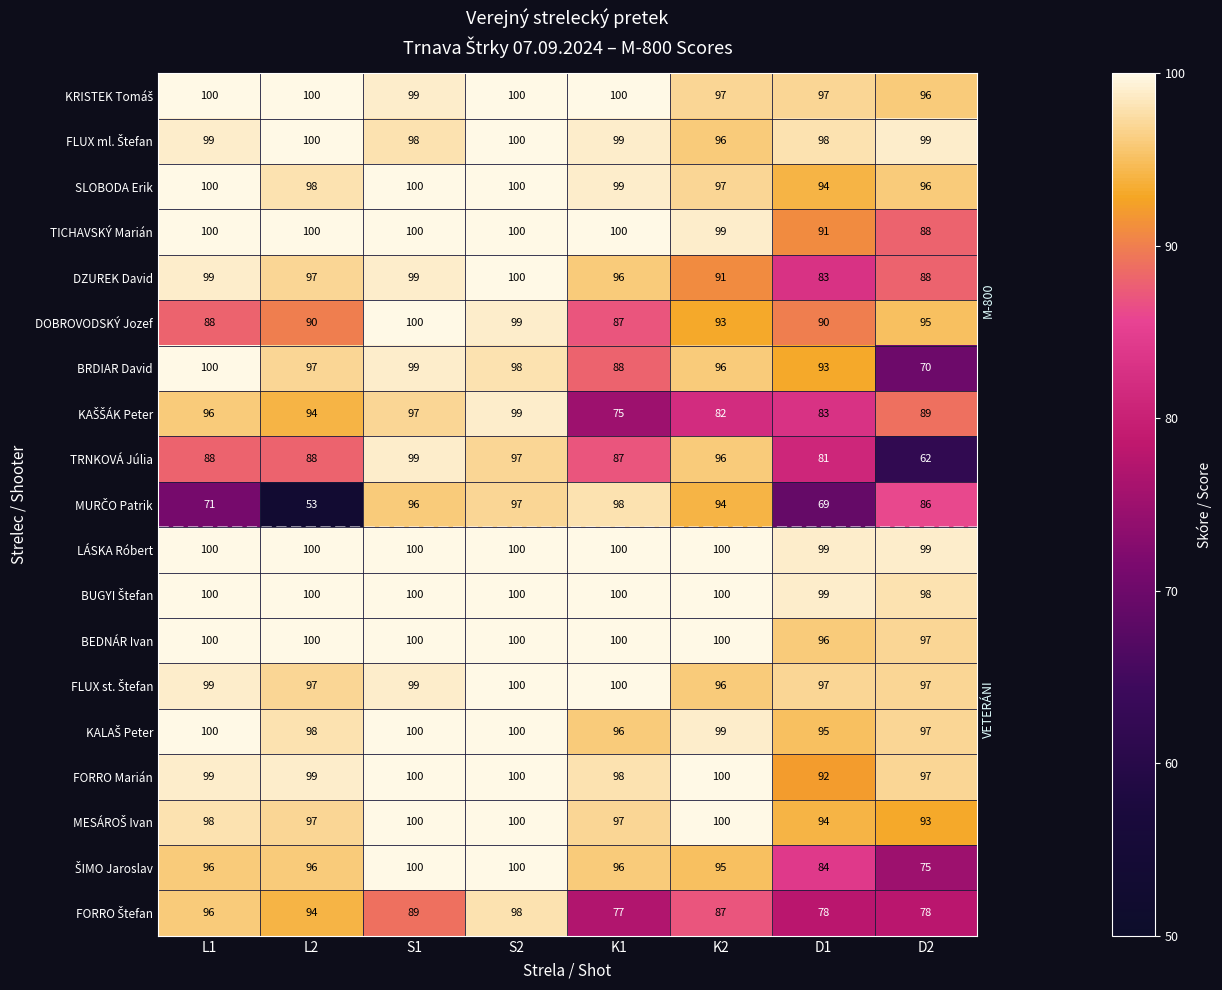

What is the spread (max minus min) of values at D1?

30